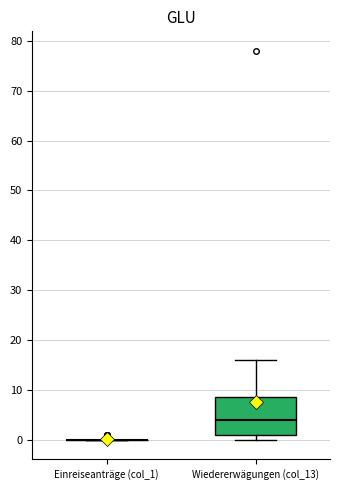

Reading left to right, transcribe this box plot: for each box, give where its median line is, the range the box spans, and where its two whiskers end, as read against the y-axis. The values are not printed on the chart, so give them approximately, as read against the axis.

Einreiseanträge (col_1): box collapsed to a line at 0, whiskers 0 to 0
Wiedererwägungen (col_13): median 4, box 1 to 9, whiskers 0 to 16